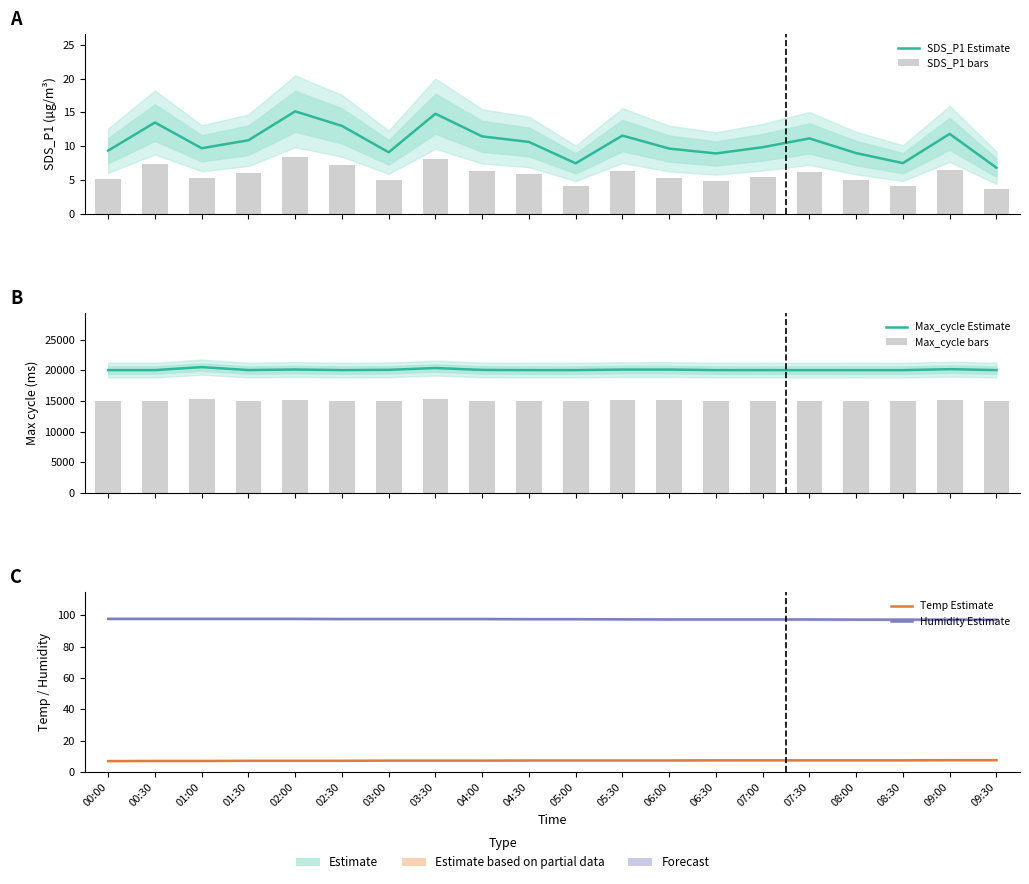

What is the label of the 12th bar from the left?

05:30